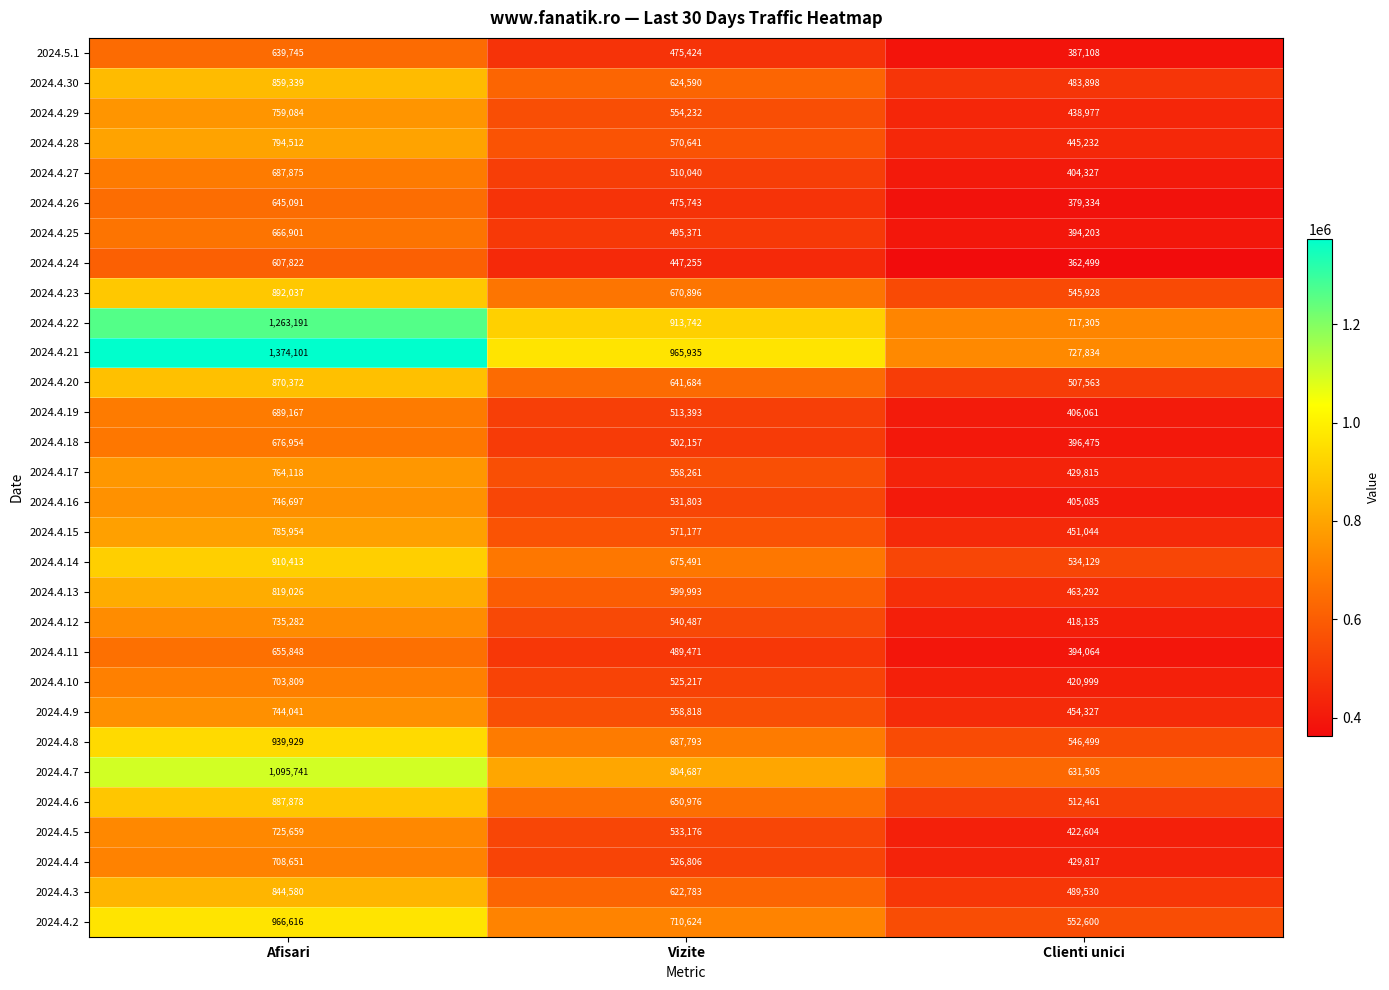

What is the difference between the highest and lowest values at Clienti unici?

365335